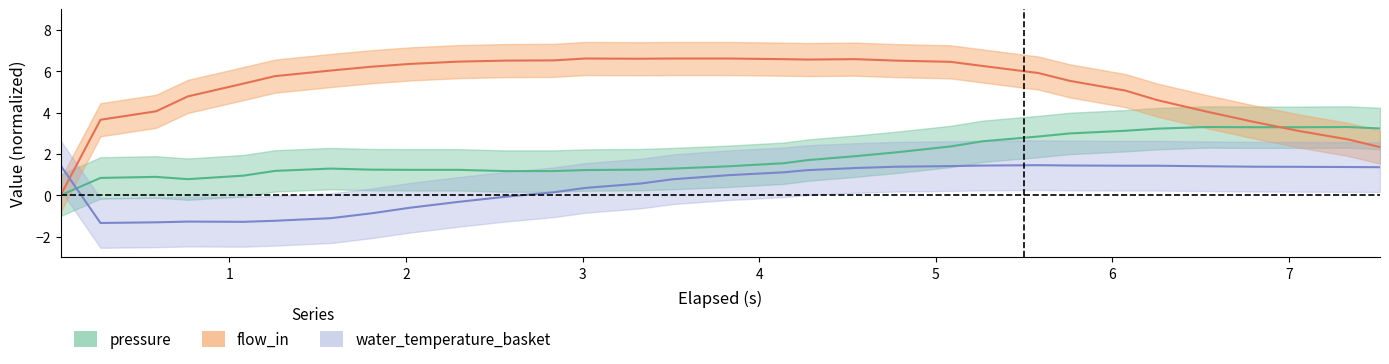

What is the total value across all series at pressure?

3.2